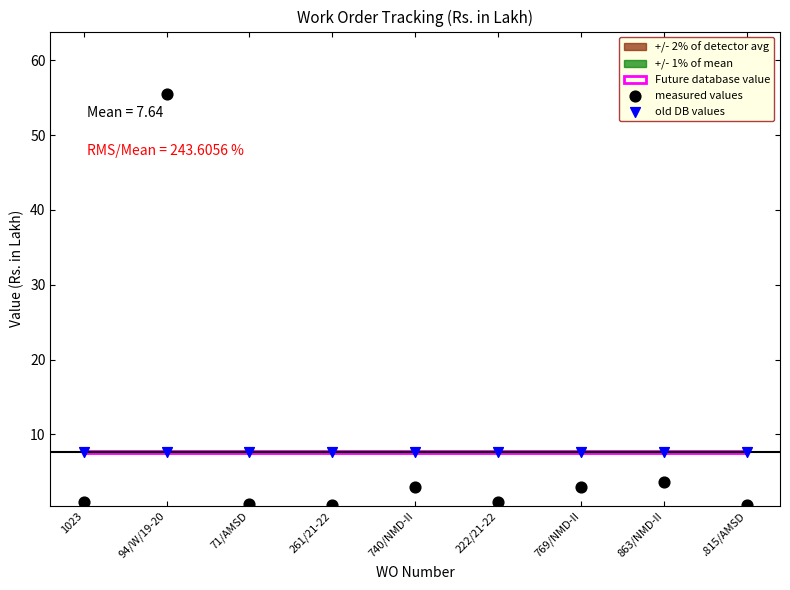

Which series contains the highest Y value?

measured values